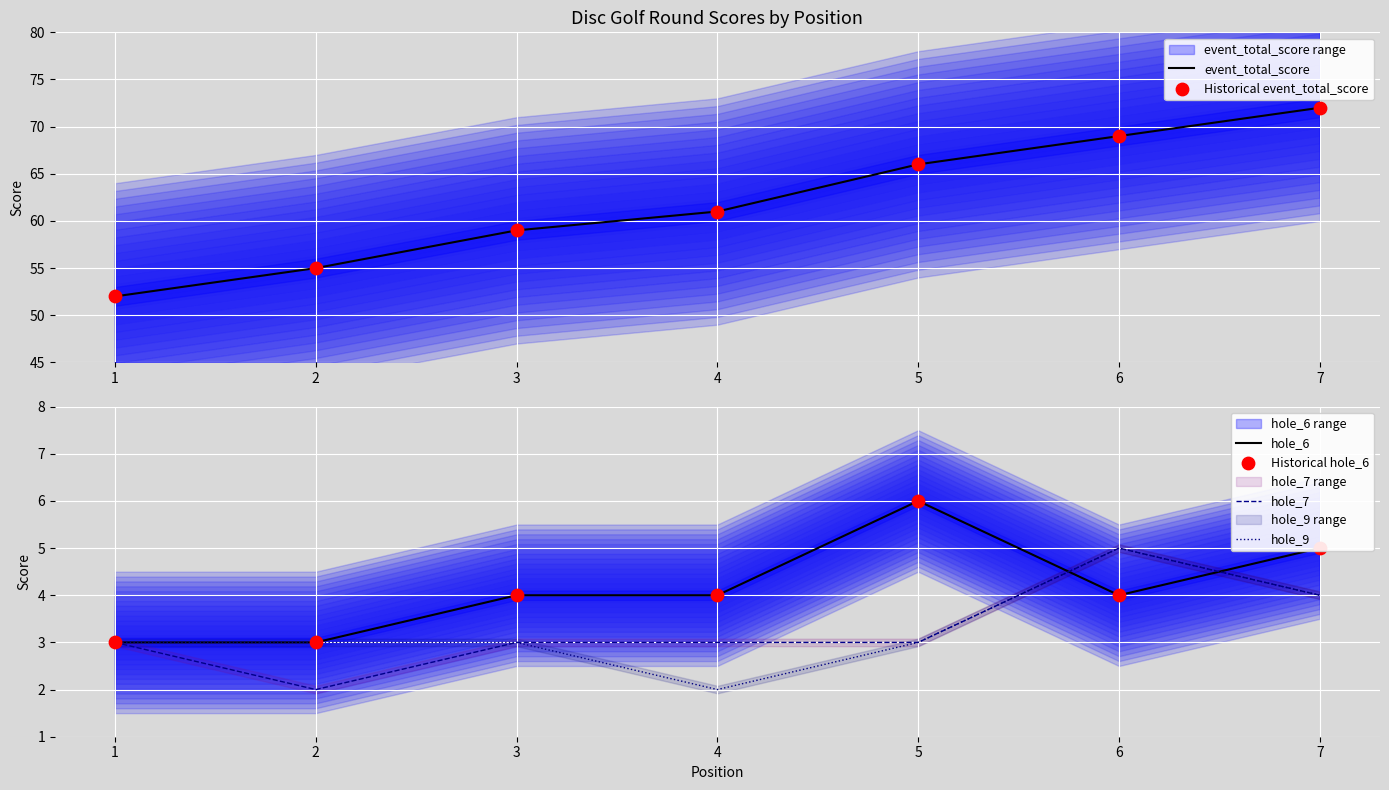

The hole_7 series shows 1 at 1. True or false?

False